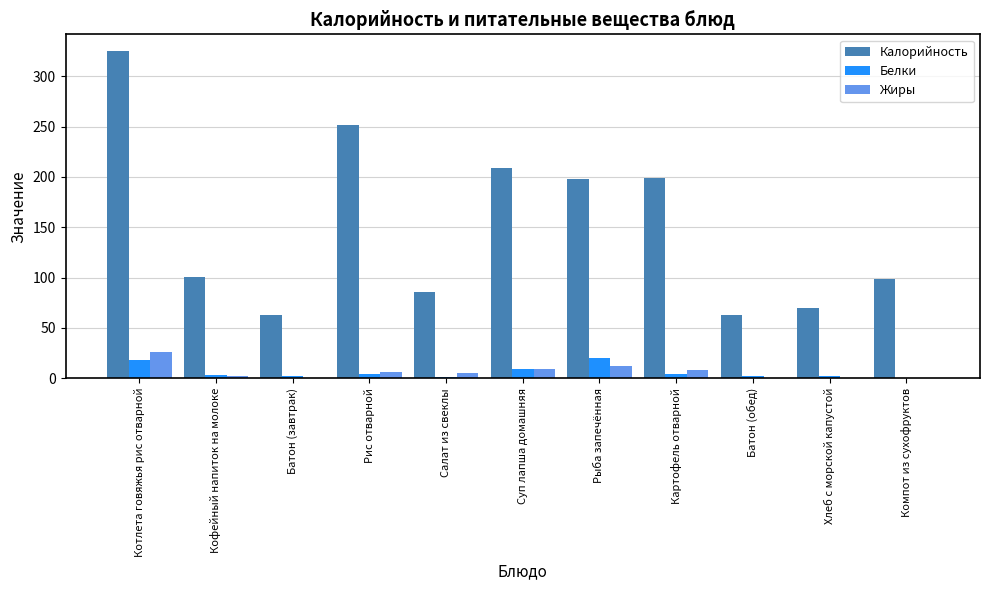

Which series has the largest total across all categories?

Калорийность